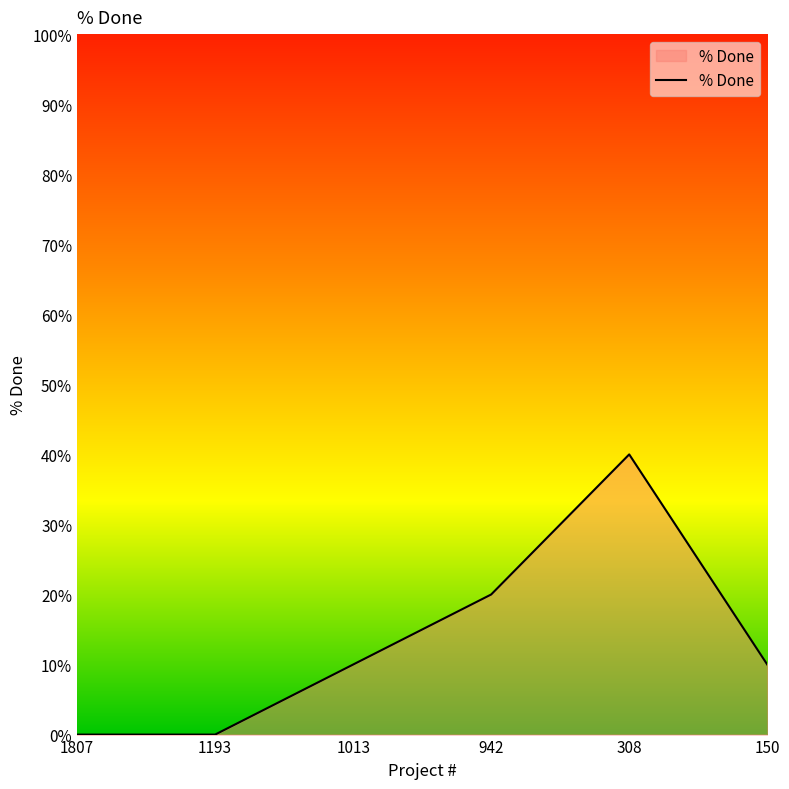

True or false: the data has more than 0 interior local peaks.

True